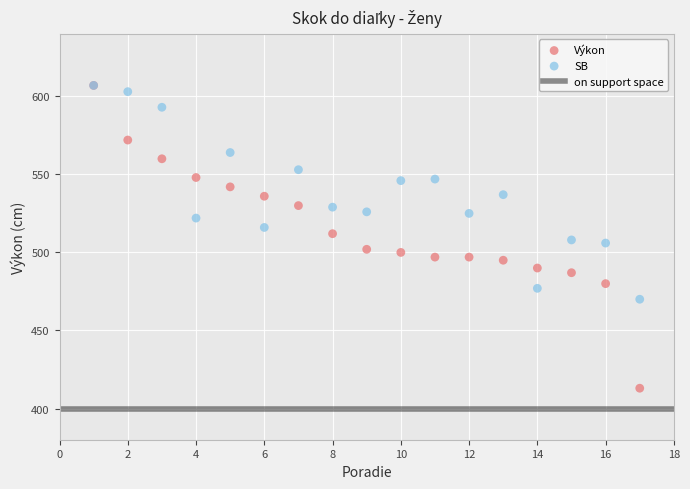

Which series has the largest Y range (max minus min)?

Výkon